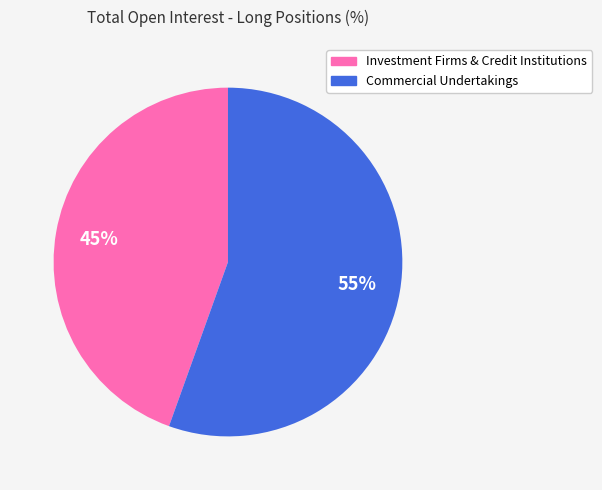

Is it true that Investment Firms & Credit Institutions is 54% of the pie?

False